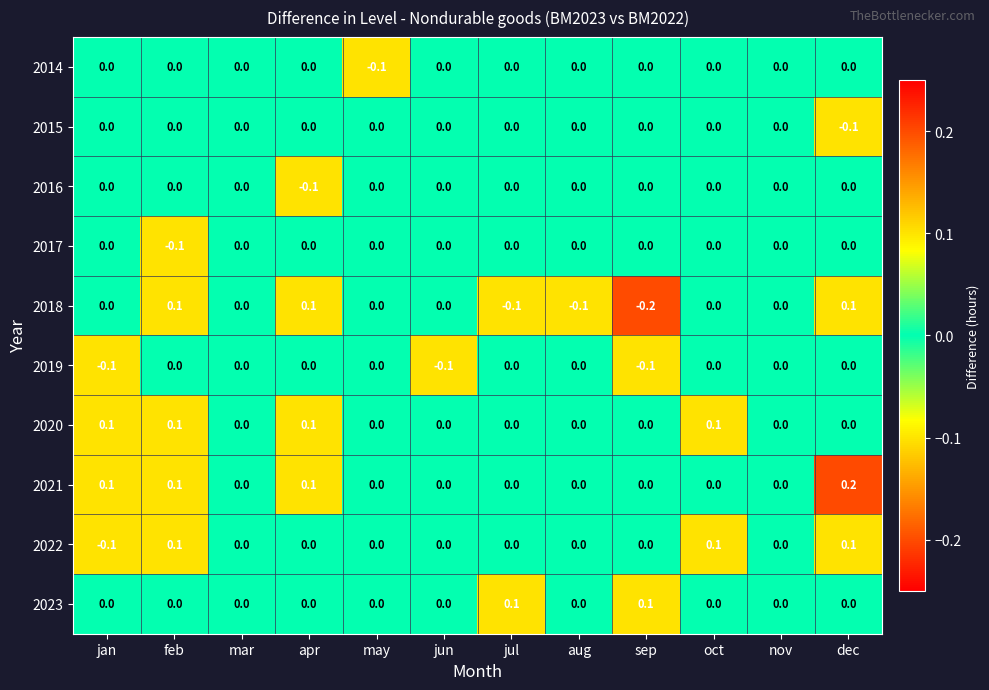

What is the minimum value shown in the chart?

-0.2